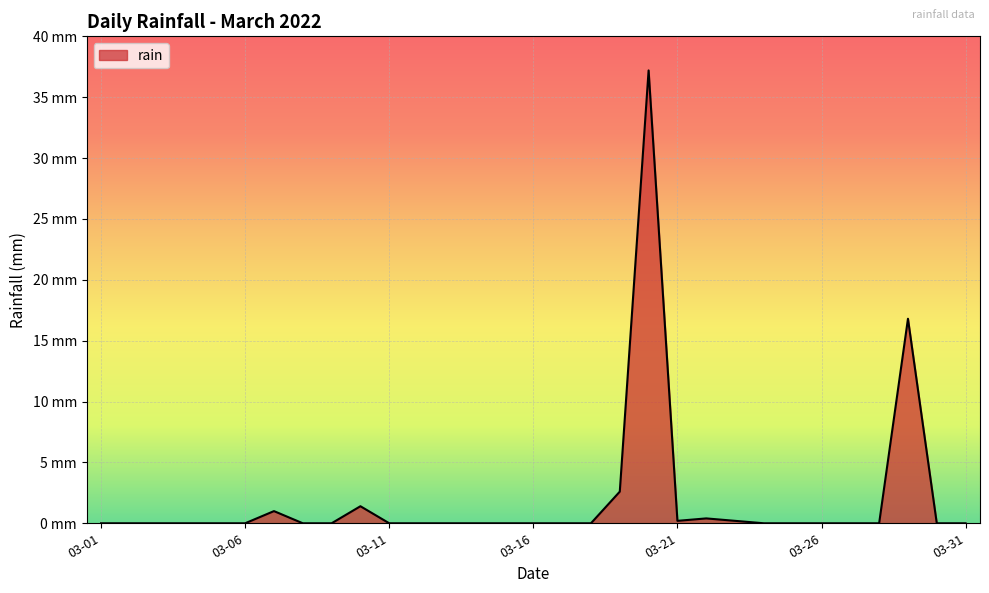

What is the value of the 23rd point from the left?

0.2